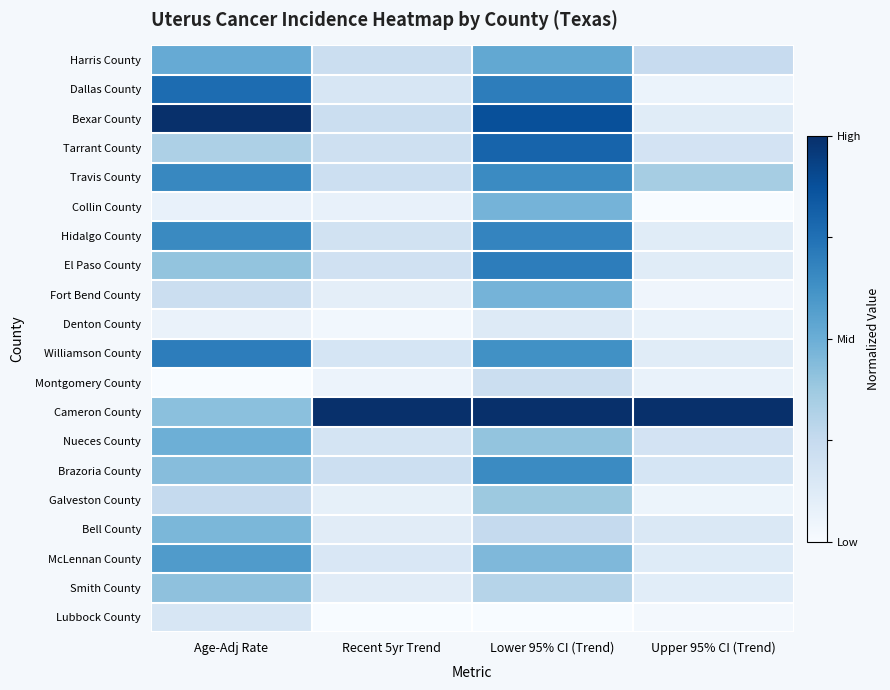

Reading right to left, what are all the values shown in this chart?

Harris County: Upper 95% CI (Trend)=0.2	Lower 95% CI (Trend)=0.5	Recent 5yr Trend=0.2	Age-Adj Rate=0.5
Dallas County: Upper 95% CI (Trend)=0.1	Lower 95% CI (Trend)=0.7	Recent 5yr Trend=0.2	Age-Adj Rate=0.8
Bexar County: Upper 95% CI (Trend)=0.1	Lower 95% CI (Trend)=0.9	Recent 5yr Trend=0.2	Age-Adj Rate=1.0
Tarrant County: Upper 95% CI (Trend)=0.2	Lower 95% CI (Trend)=0.8	Recent 5yr Trend=0.2	Age-Adj Rate=0.3
Travis County: Upper 95% CI (Trend)=0.4	Lower 95% CI (Trend)=0.7	Recent 5yr Trend=0.2	Age-Adj Rate=0.7
Collin County: Upper 95% CI (Trend)=0.0	Lower 95% CI (Trend)=0.5	Recent 5yr Trend=0.1	Age-Adj Rate=0.1
Hidalgo County: Upper 95% CI (Trend)=0.1	Lower 95% CI (Trend)=0.7	Recent 5yr Trend=0.2	Age-Adj Rate=0.7
El Paso County: Upper 95% CI (Trend)=0.1	Lower 95% CI (Trend)=0.7	Recent 5yr Trend=0.2	Age-Adj Rate=0.4
Fort Bend County: Upper 95% CI (Trend)=0.0	Lower 95% CI (Trend)=0.5	Recent 5yr Trend=0.1	Age-Adj Rate=0.2
Denton County: Upper 95% CI (Trend)=0.1	Lower 95% CI (Trend)=0.1	Recent 5yr Trend=0.0	Age-Adj Rate=0.1
Williamson County: Upper 95% CI (Trend)=0.1	Lower 95% CI (Trend)=0.6	Recent 5yr Trend=0.2	Age-Adj Rate=0.7
Montgomery County: Upper 95% CI (Trend)=0.1	Lower 95% CI (Trend)=0.2	Recent 5yr Trend=0.1	Age-Adj Rate=0.0
Cameron County: Upper 95% CI (Trend)=1.0	Lower 95% CI (Trend)=1.0	Recent 5yr Trend=1.0	Age-Adj Rate=0.4
Nueces County: Upper 95% CI (Trend)=0.2	Lower 95% CI (Trend)=0.4	Recent 5yr Trend=0.2	Age-Adj Rate=0.5
Brazoria County: Upper 95% CI (Trend)=0.2	Lower 95% CI (Trend)=0.7	Recent 5yr Trend=0.2	Age-Adj Rate=0.4
Galveston County: Upper 95% CI (Trend)=0.1	Lower 95% CI (Trend)=0.4	Recent 5yr Trend=0.1	Age-Adj Rate=0.3
Bell County: Upper 95% CI (Trend)=0.1	Lower 95% CI (Trend)=0.2	Recent 5yr Trend=0.1	Age-Adj Rate=0.5
McLennan County: Upper 95% CI (Trend)=0.1	Lower 95% CI (Trend)=0.5	Recent 5yr Trend=0.2	Age-Adj Rate=0.6
Smith County: Upper 95% CI (Trend)=0.1	Lower 95% CI (Trend)=0.3	Recent 5yr Trend=0.1	Age-Adj Rate=0.4
Lubbock County: Upper 95% CI (Trend)=0.0	Lower 95% CI (Trend)=0.0	Recent 5yr Trend=0.0	Age-Adj Rate=0.2